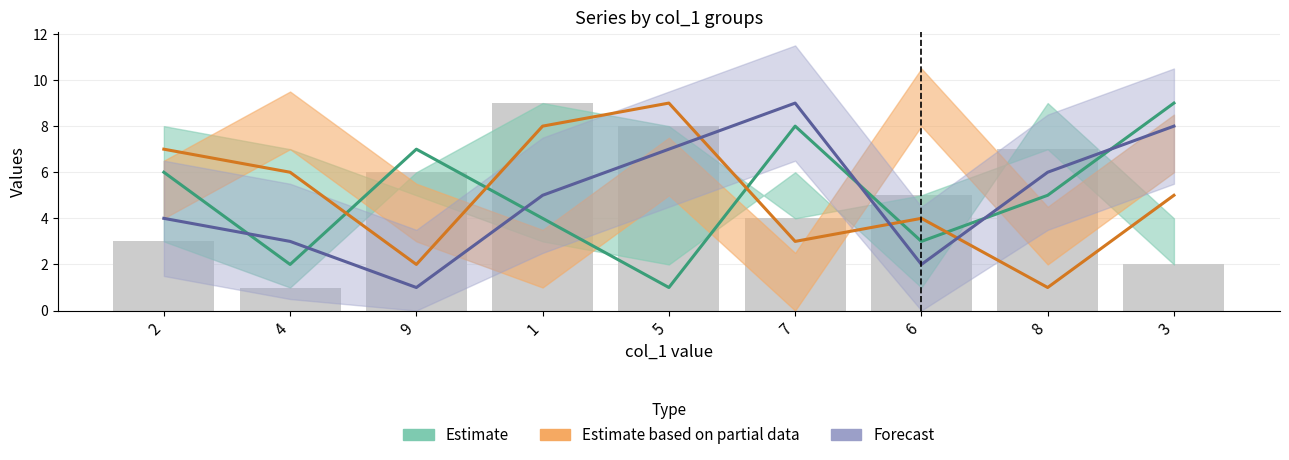

What is the difference between the maximum and minimum values in the col_4 series?

8